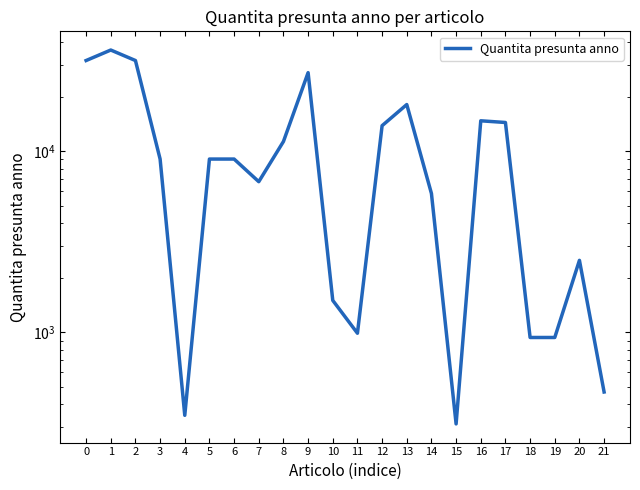

Reading left to right, transcribe all the data shown in this chart.

0=31668	1=36192	2=31668	3=9048	4=348	5=9048	6=9048	7=6786	8=11310	9=27144	10=1500	11=988	12=13832	13=18096	14=5840	15=312	16=14717	17=14404	18=936	19=936	20=2496	21=468